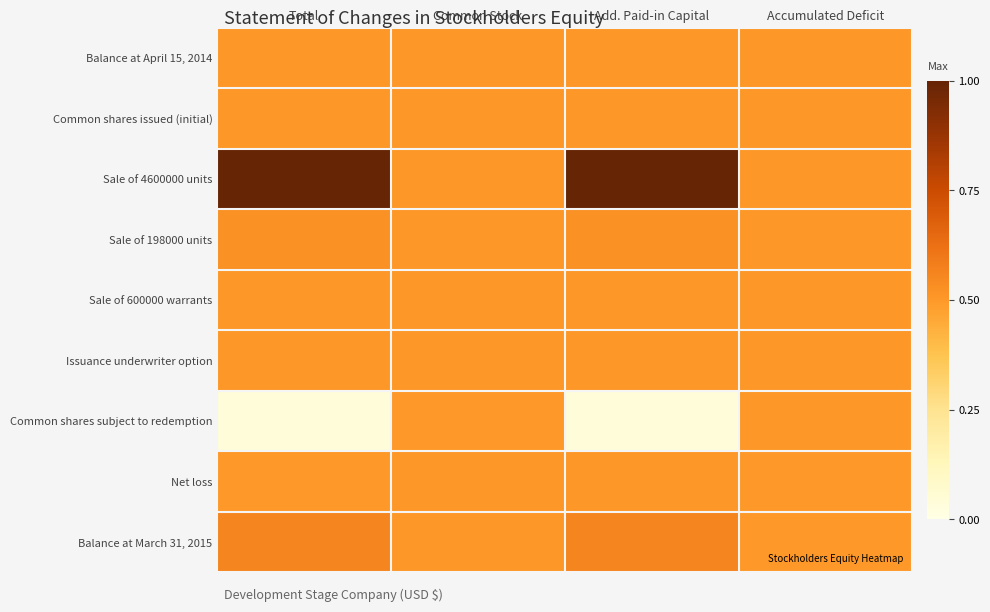

Count the number of data series in this chart.

9